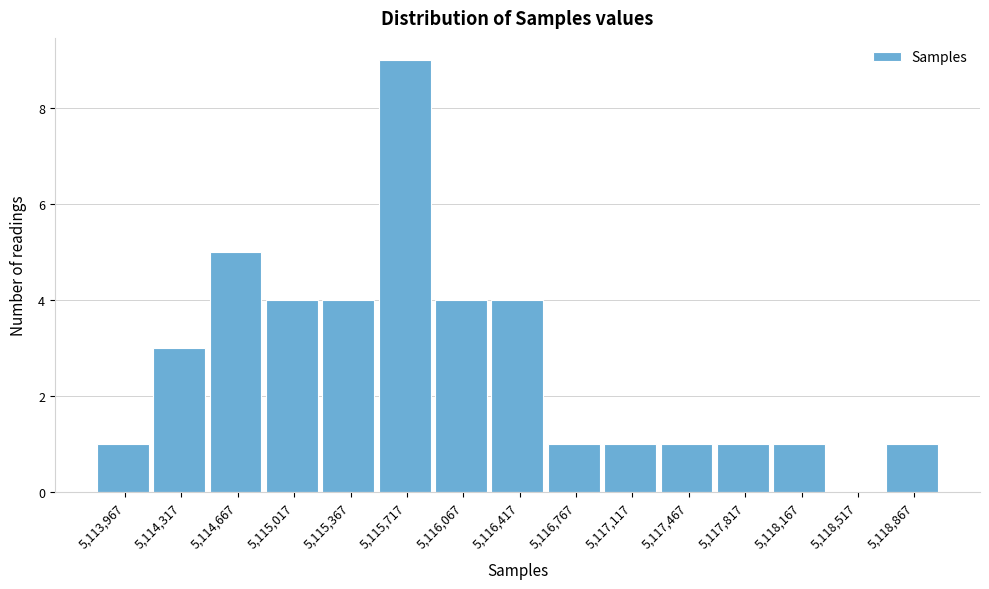

Reading left to right, list every bar in this chart as the range it spans on the x-axis followed by its height. Neither the bar edges nor the heights are printed on the chart, so give them approximately, as read against the axes.

5113800 to 5114150: 1
5114150 to 5114500: 3
5114500 to 5114850: 5
5114850 to 5115200: 4
5115200 to 5115550: 4
5115550 to 5115900: 9
5115900 to 5116250: 4
5116250 to 5116600: 4
5116600 to 5116950: 1
5116950 to 5117300: 1
5117300 to 5117650: 1
5117650 to 5118000: 1
5118000 to 5118350: 1
5118350 to 5118700: 0
5118700 to 5119050: 1